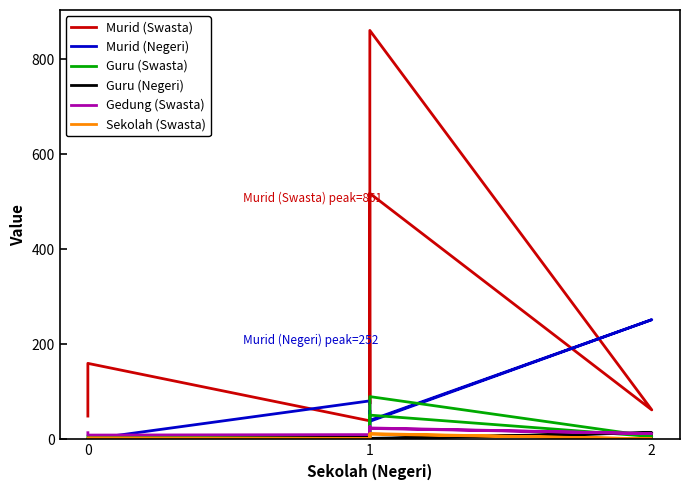

How many interior local peaks does the Sekolah (Swasta) series have?

3